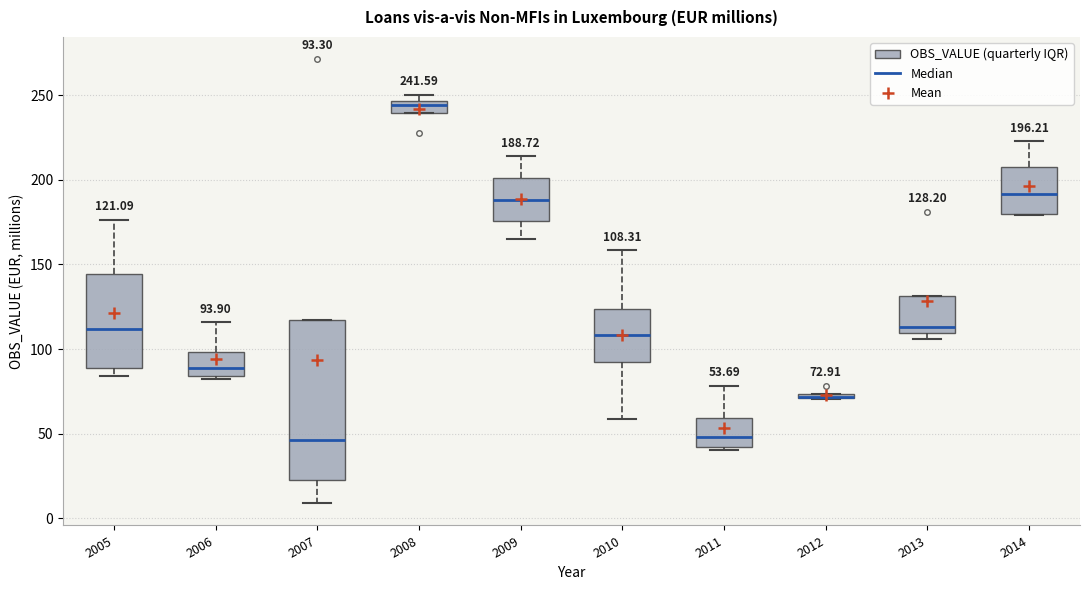

Which box is the tallest, from its lower edge to its upper edge?

2007